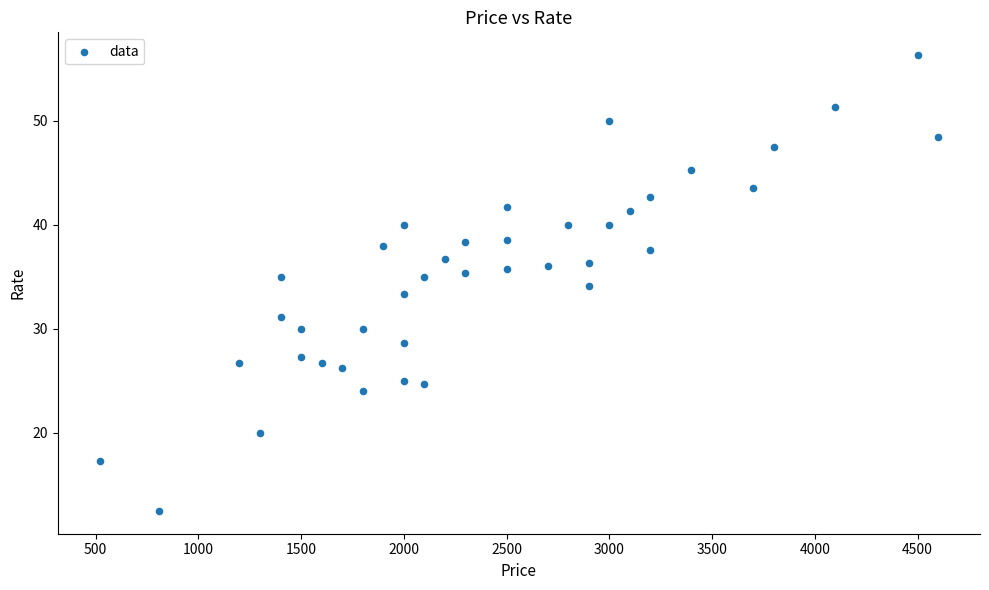

What is the range of Y values (max minus min)?

43.8